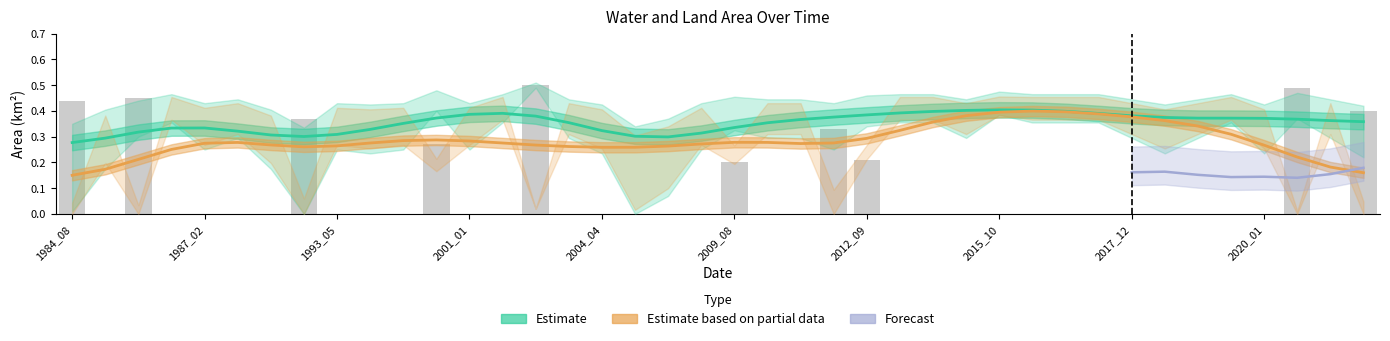

What is the difference between the Estimate values at 2004_04 and 2012_09?

0.1